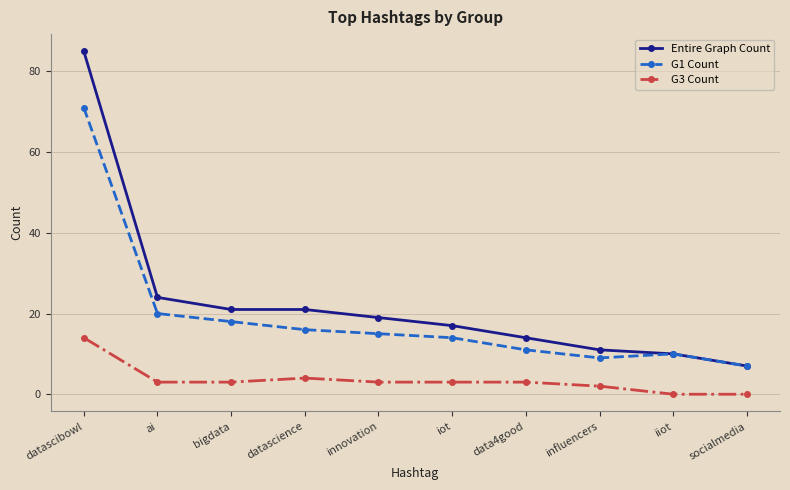

What is the difference between the G3 Count values at innovation and datascibowl?

11